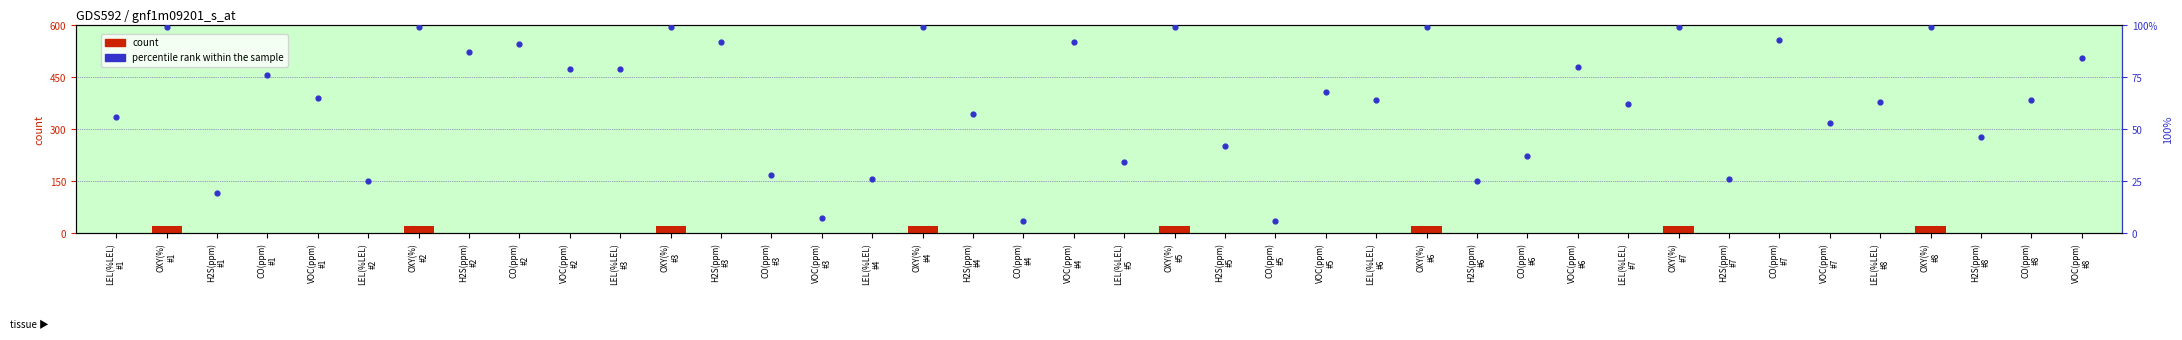

At which category is the sum across all series the highest?

OXY(%)
#1